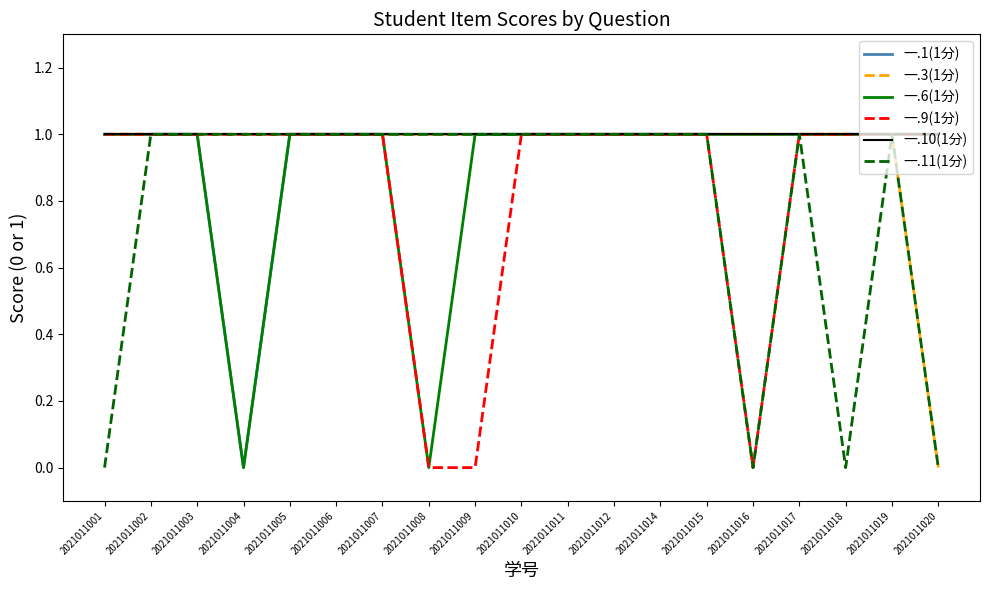

What are all the series names shown in the legend?

一.1(1分), 一.3(1分), 一.6(1分), 一.9(1分), 一.10(1分), 一.11(1分)